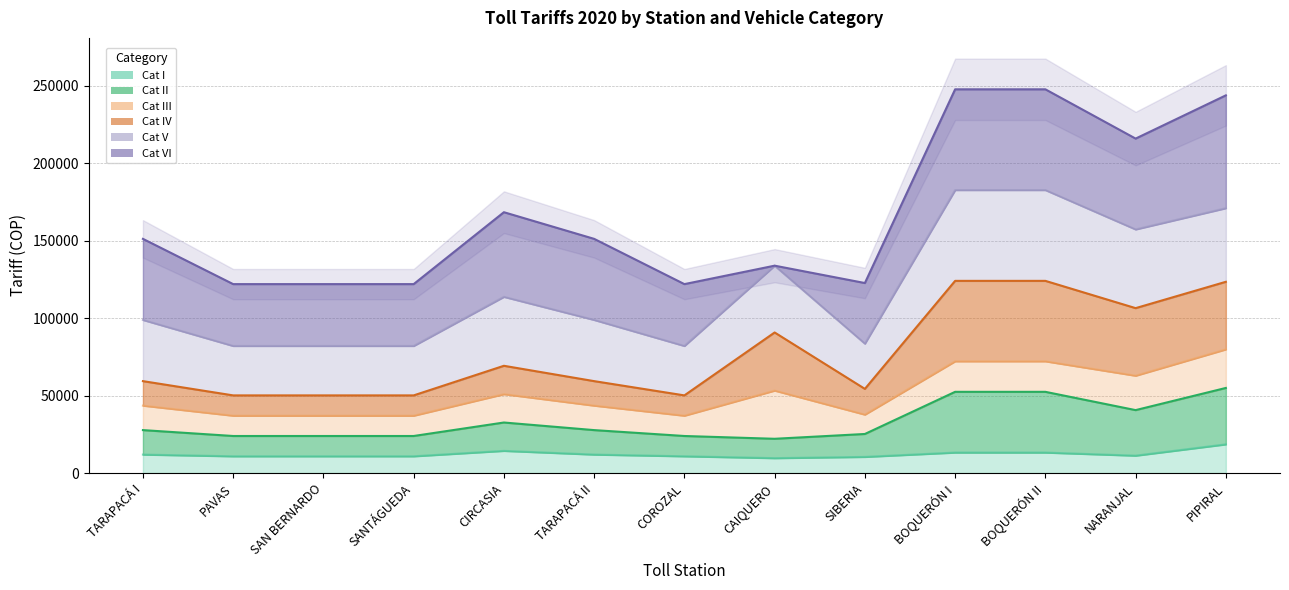

At how many categories does at least one series exceed 121603?

3